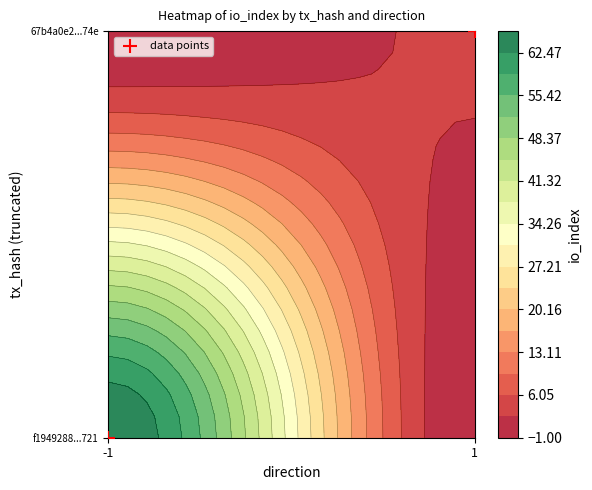

List the labels in order of value, smallest first.

-1, 1